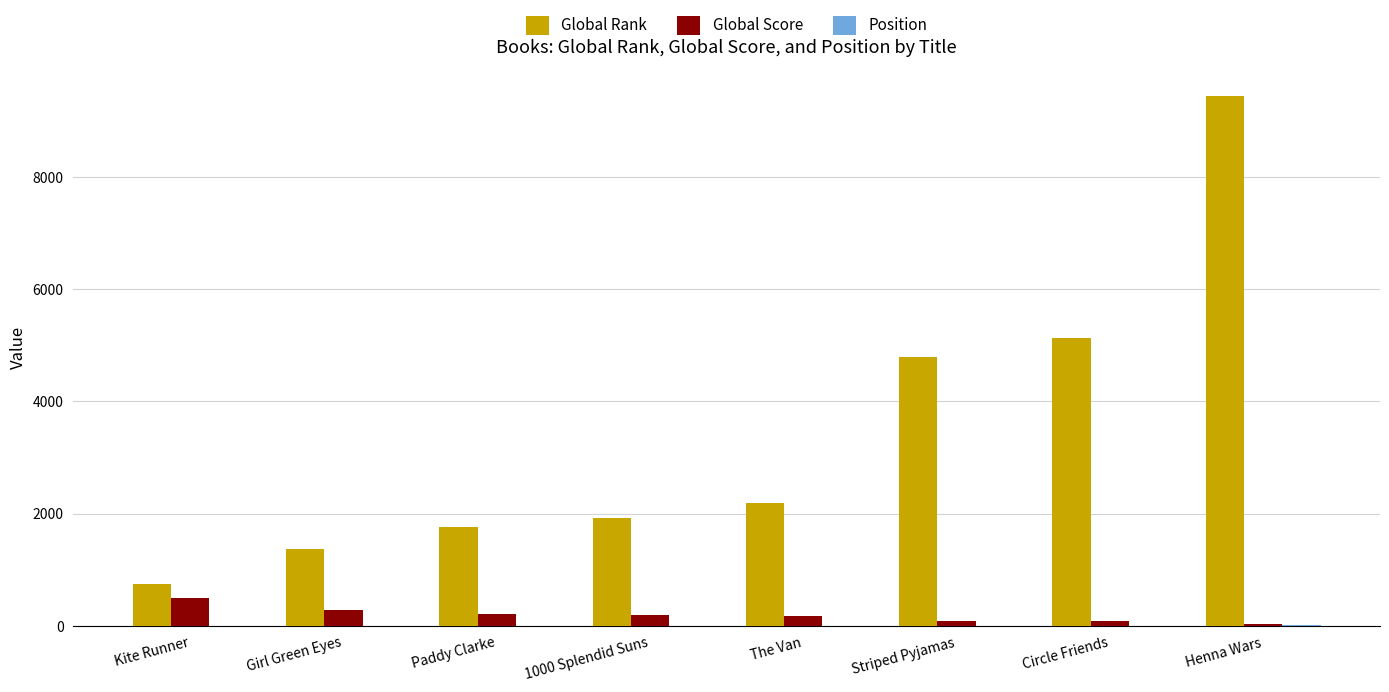

Which category has the highest value across all series?

Henna Wars